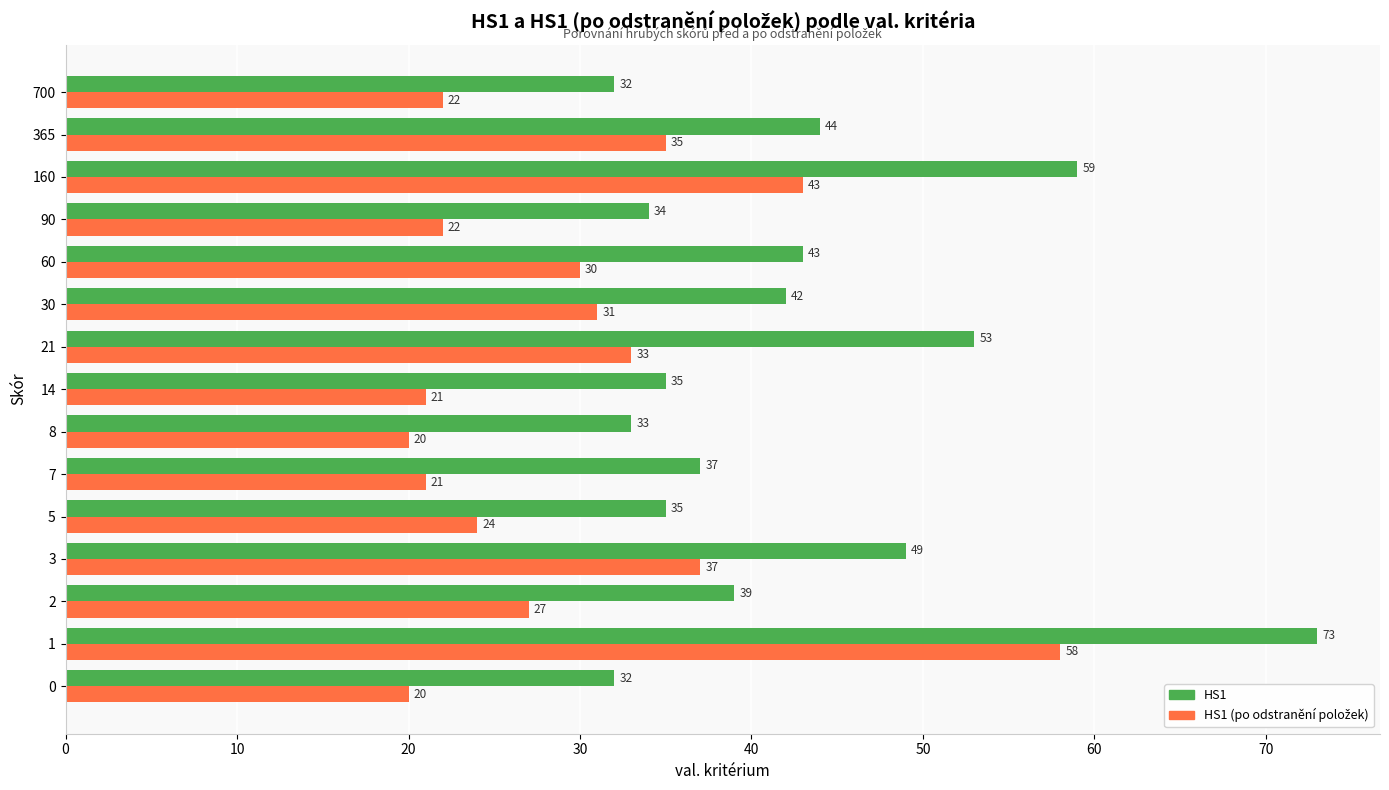

Is it true that HS1 equals 73 at 60?

False